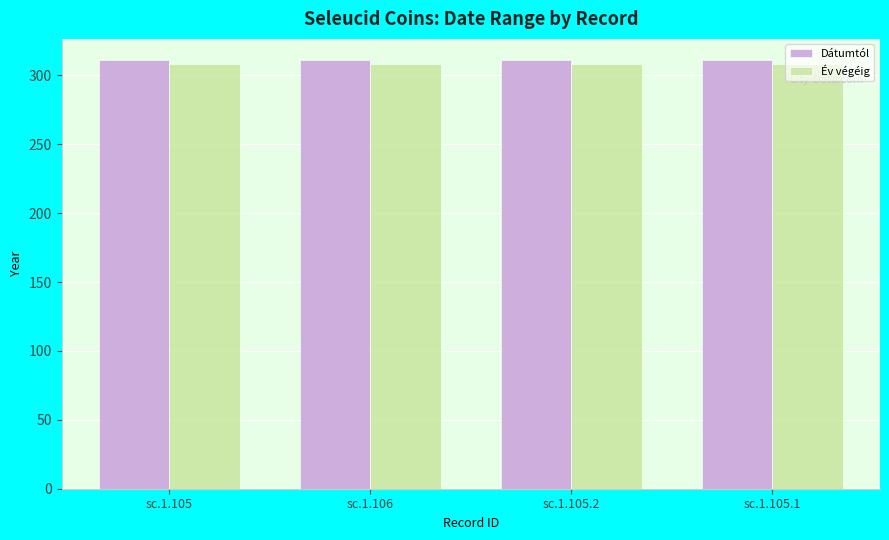

How many bars are there in each group?

2